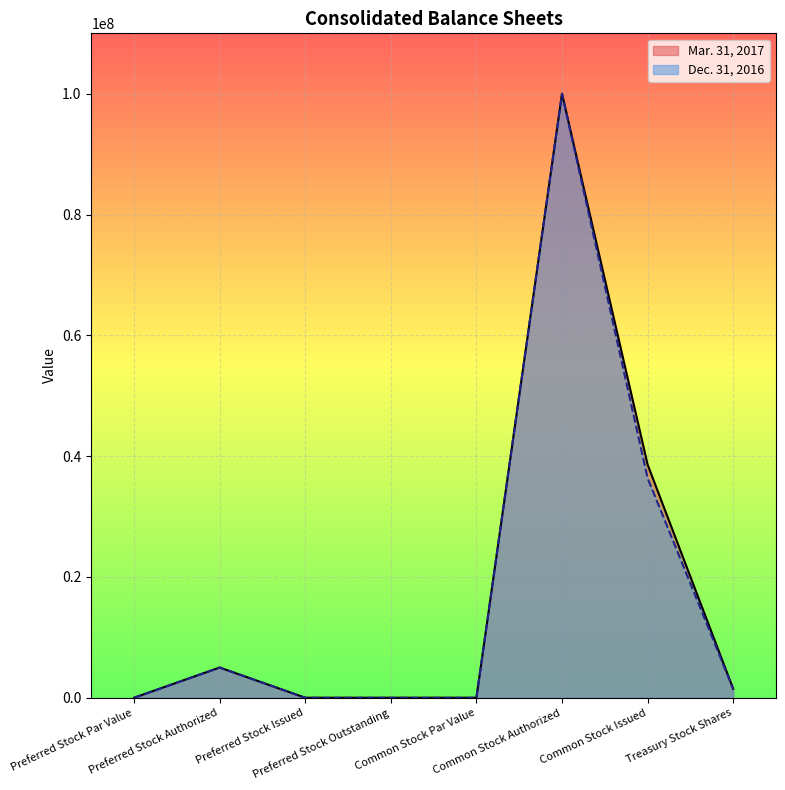

Does the chart display data point markers on the line(s)?

No